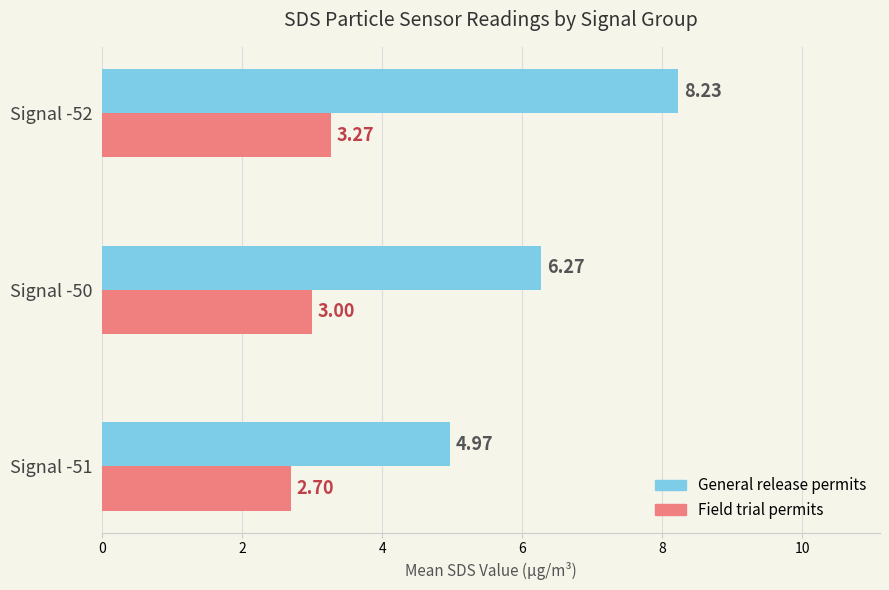

What are all the series names shown in the legend?

General release permits, Field trial permits